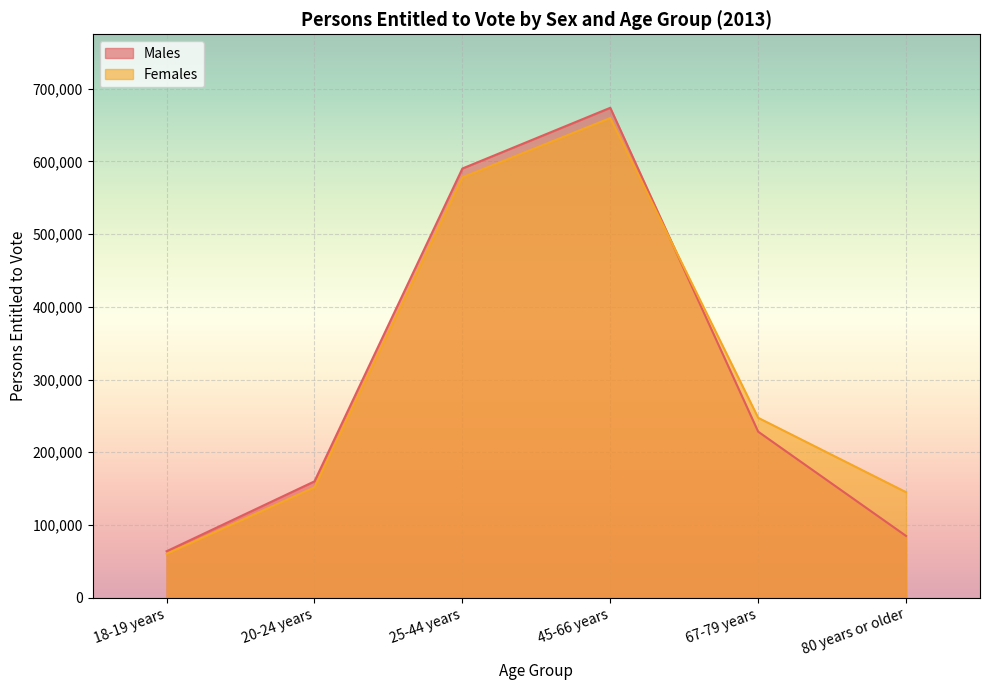

Where is Males nearest to the value 368796?

67-79 years